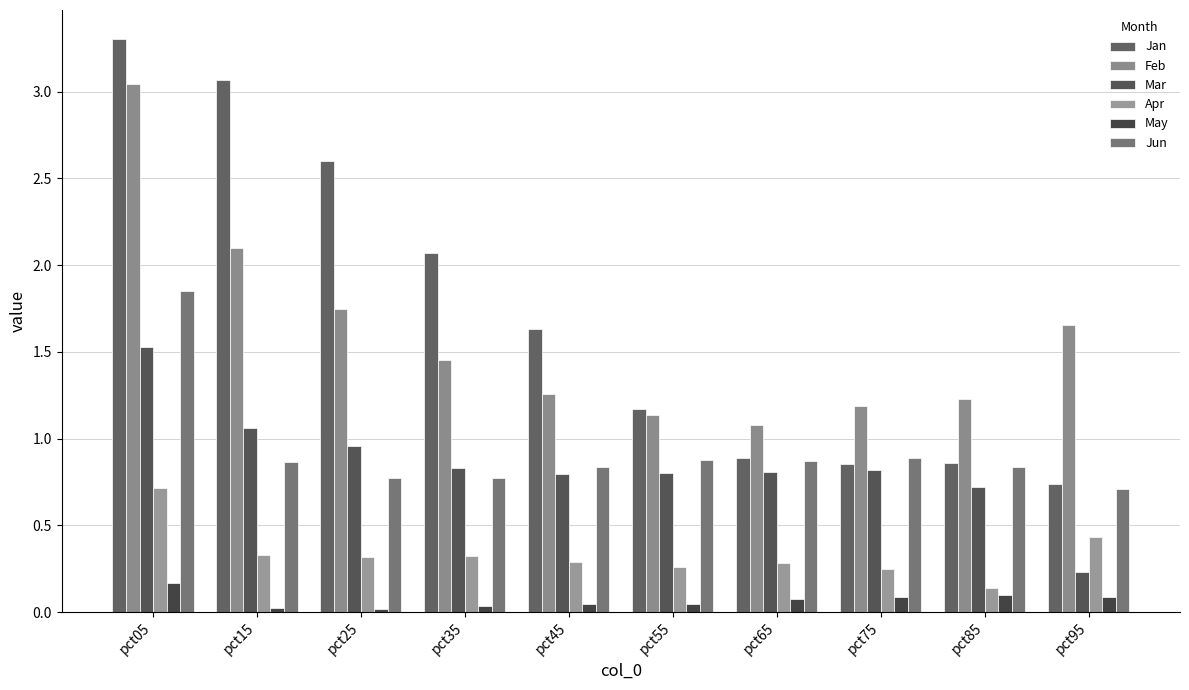

What is the total value across all series at pct25?

6.4